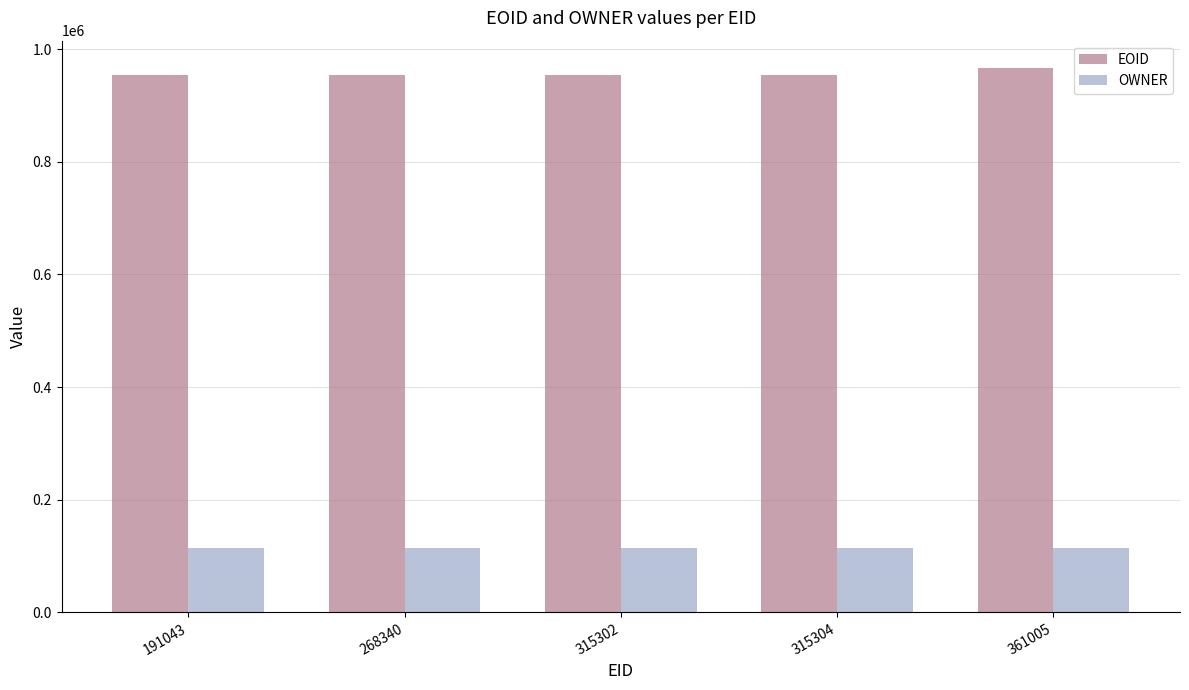

Count the number of categories in the chart.

5